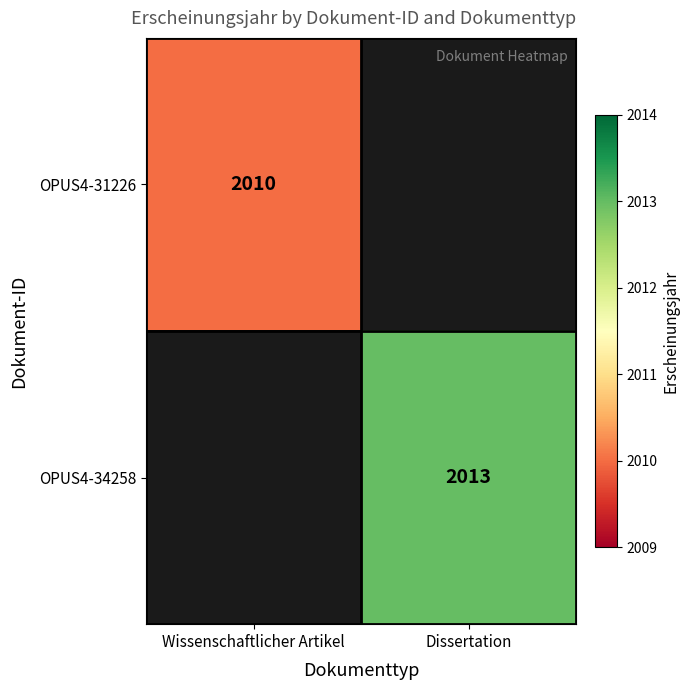

How many distinct data groups are displayed?

2